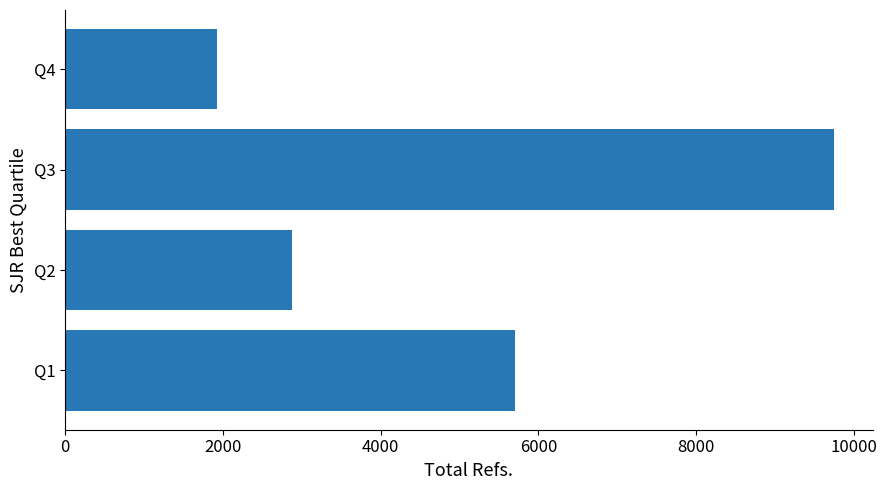

The value at Q1 is 7544. True or false?

False